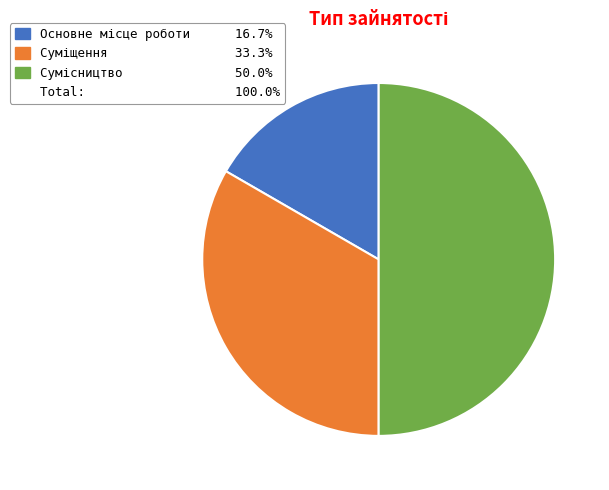

How many slices are in this pie chart?

3